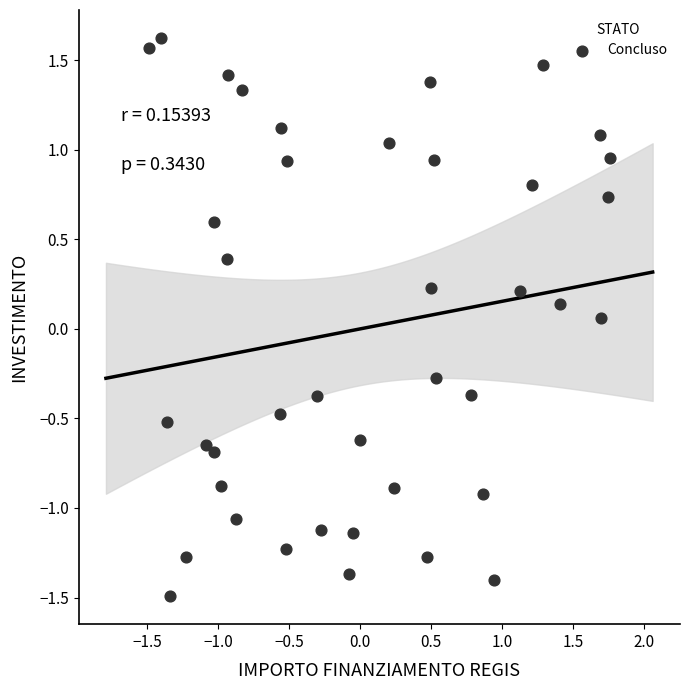

What is the range of X values (max minus min)?

3.3